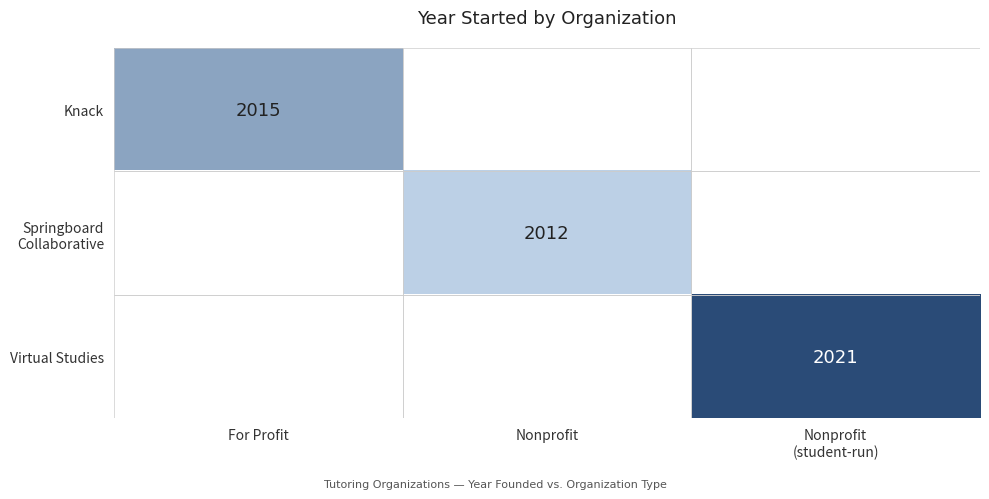

The value of Knack at For Profit is 2015. True or false?

True